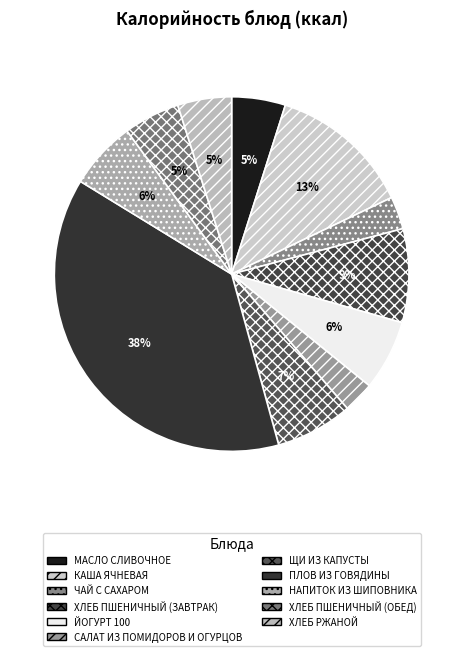

How many slices are in this pie chart?

11